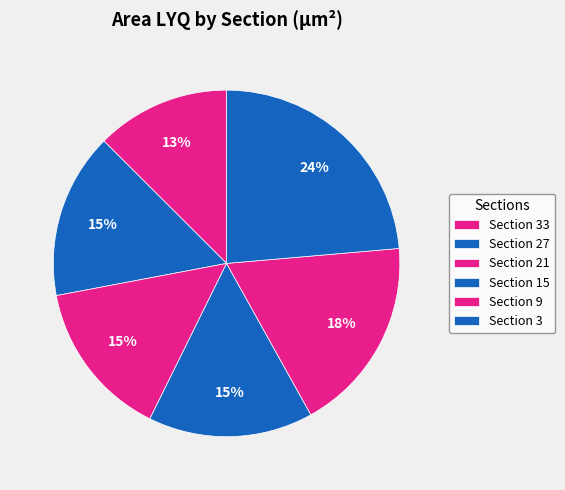

What is the smallest slice in the pie chart?

Section 33